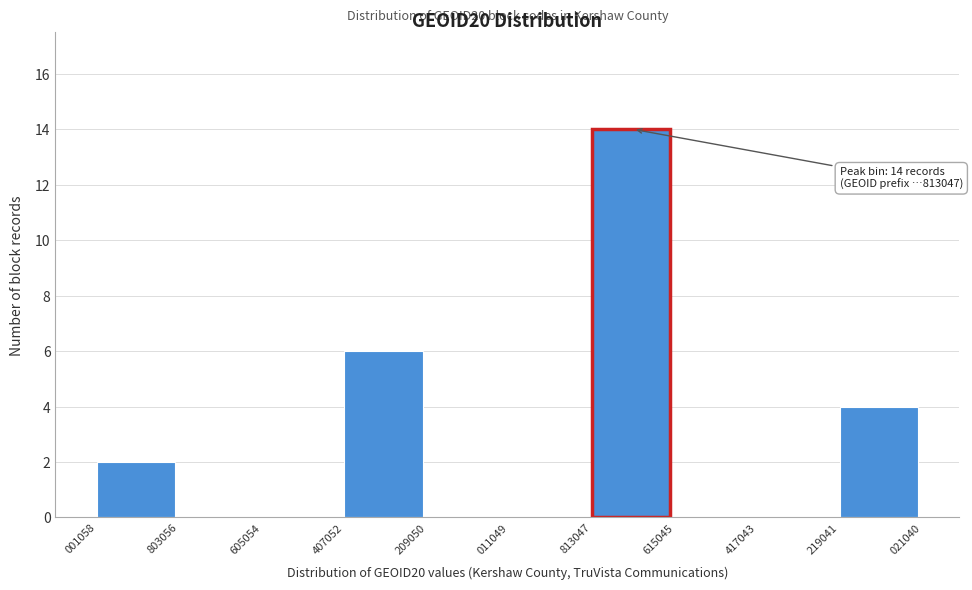

Reading left to right, transcribe all the data shown in this chart.

001058=2	803056=0	605054=0	407052=6	209050=0	011049=0	813047=14	615045=0	417043=0	219041=4